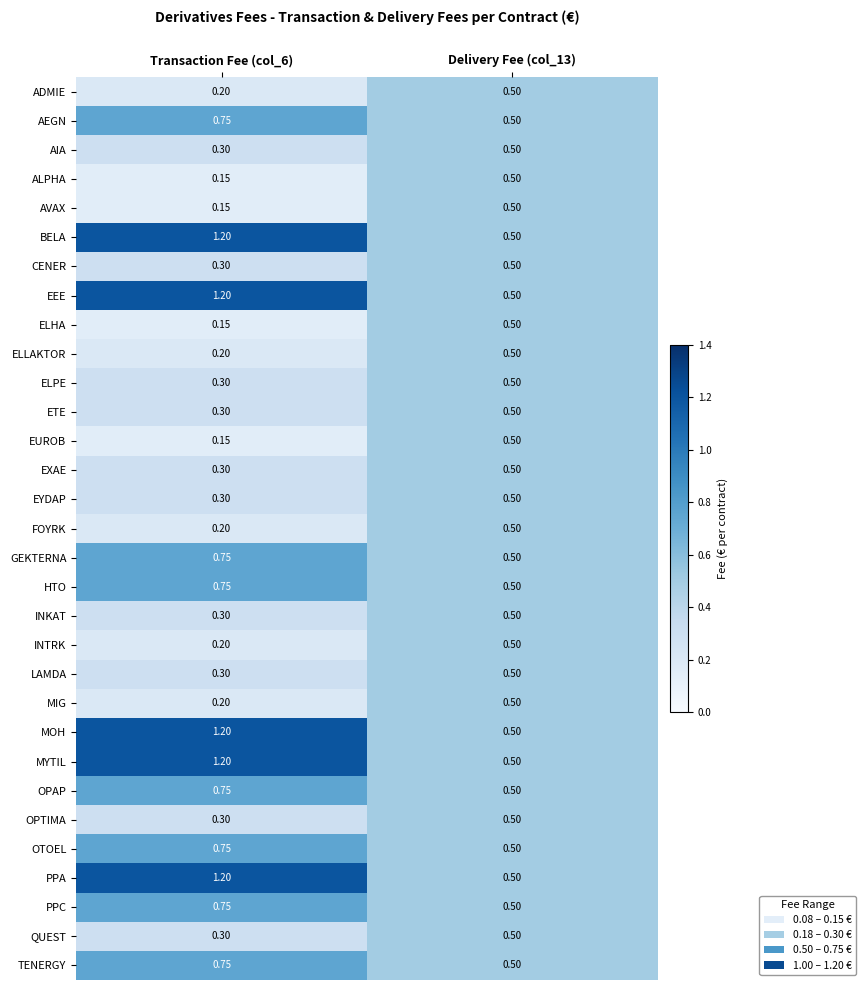

What is the maximum value shown in the chart?

1.2